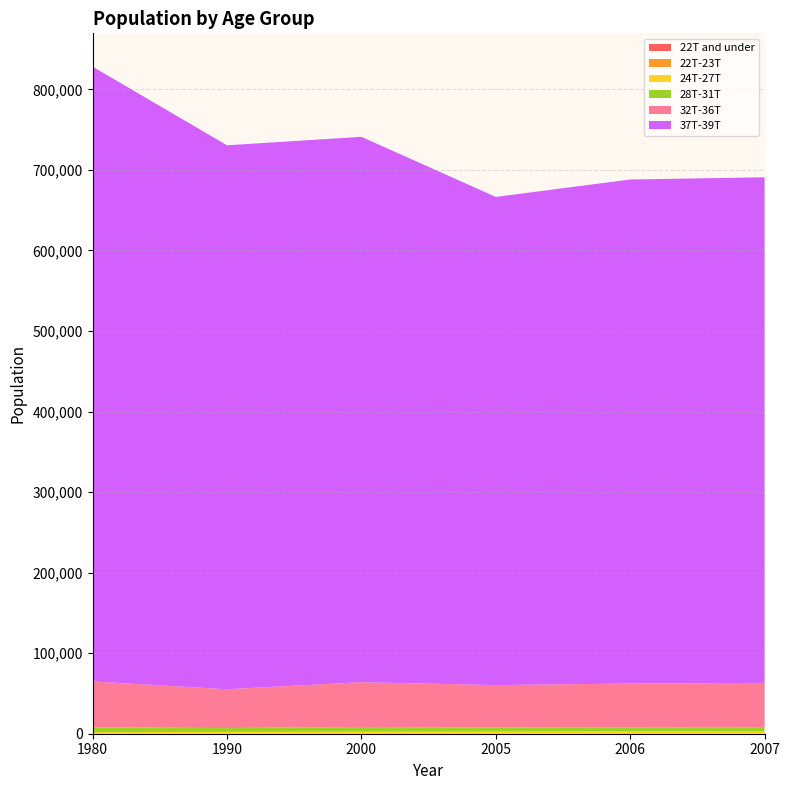

Reading right to left, what are all the values shown in this chart?

22T and under: 9	13	4	5	26	33
22T-23T: 438	458	421	308	194	106
24T-27T: 2422	2346	2242	2227	2092	1818
28T-31T: 5281	5222	5139	5837	4710	5980
32T-36T: 54963	54279	52571	55629	48209	56952
37T-39T: 627752	625772	606130	677088	675355	763303